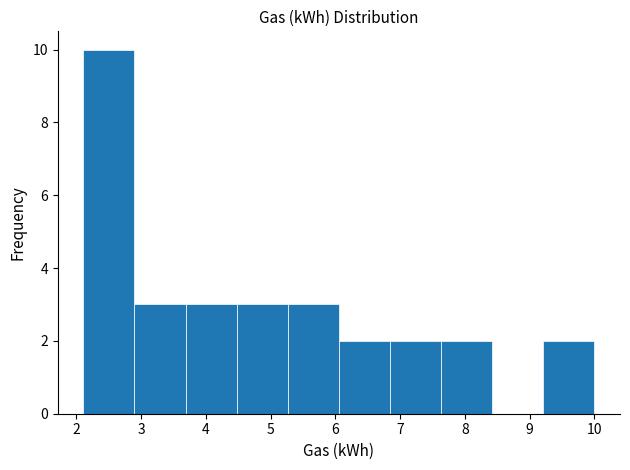

Over which range of the x-axis is the bar tallest?

2.1 to 2.9